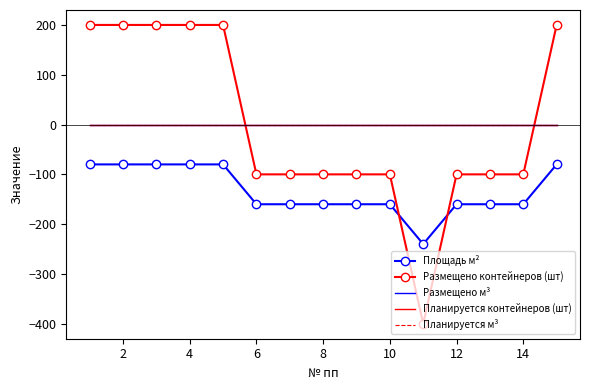

True or false: Площадь м² has more than 0 interior local peaks.

False